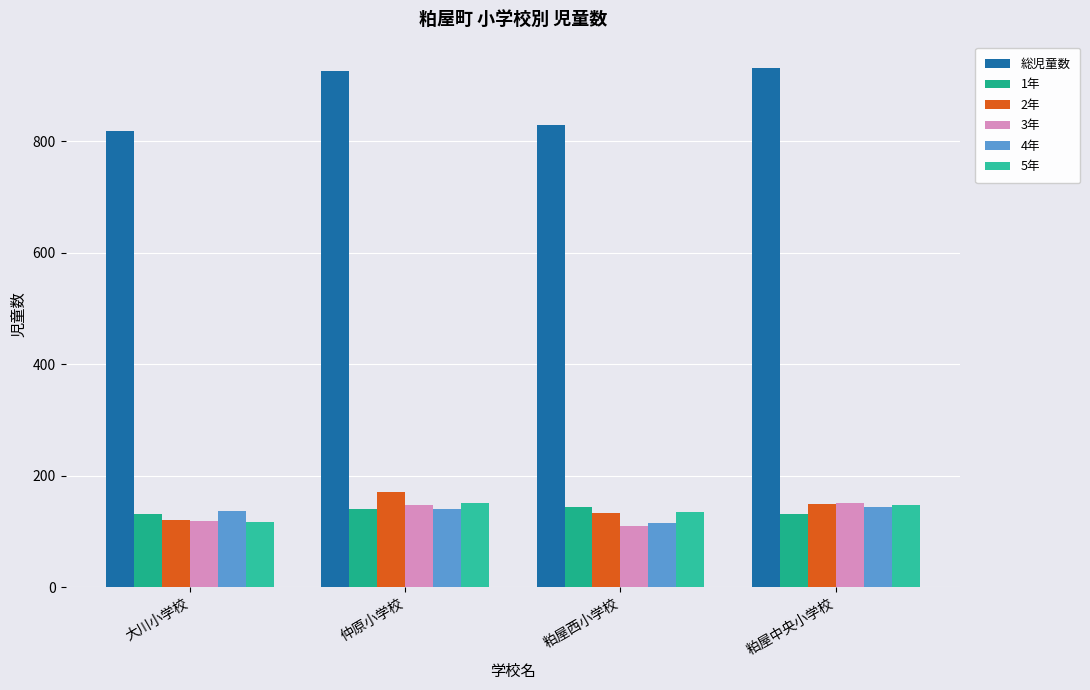

At which label is 総児童数 closest to 875?

粕屋西小学校